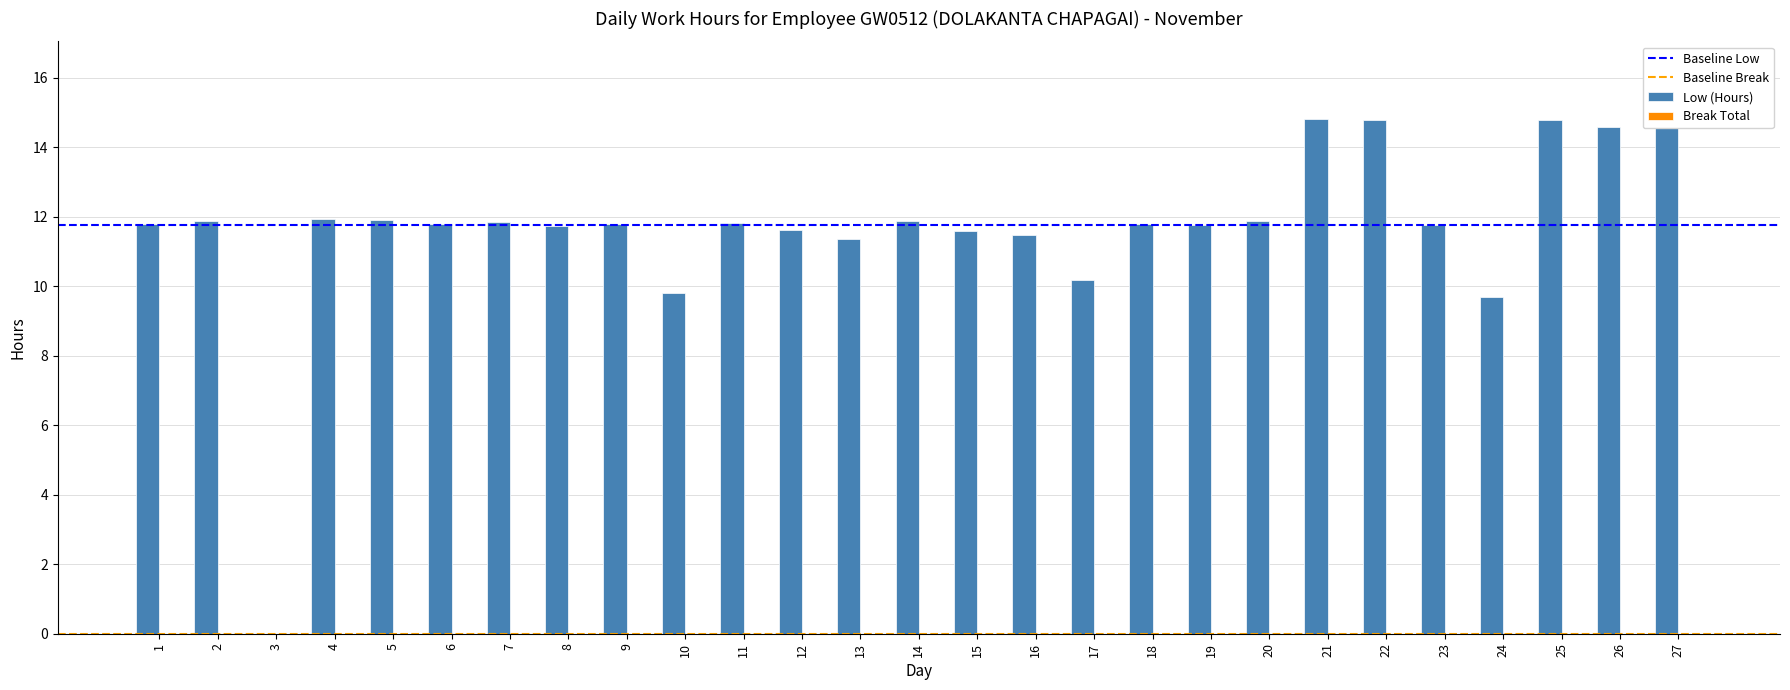

What is the sum of all values?

315.2